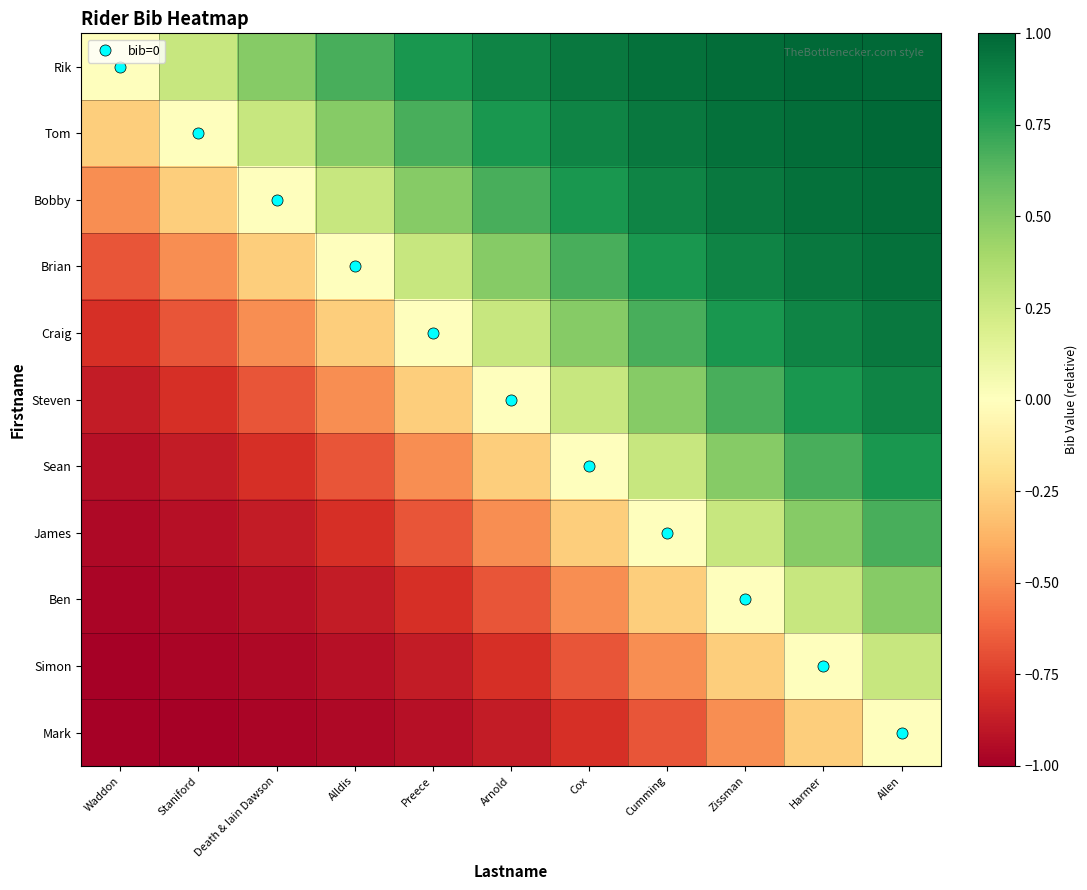

Rank the series by their maximum value, from highest to lowest.

Rik, Tom, Bobby, Brian, Craig, Steven, Sean, James, Ben, Simon, Mark